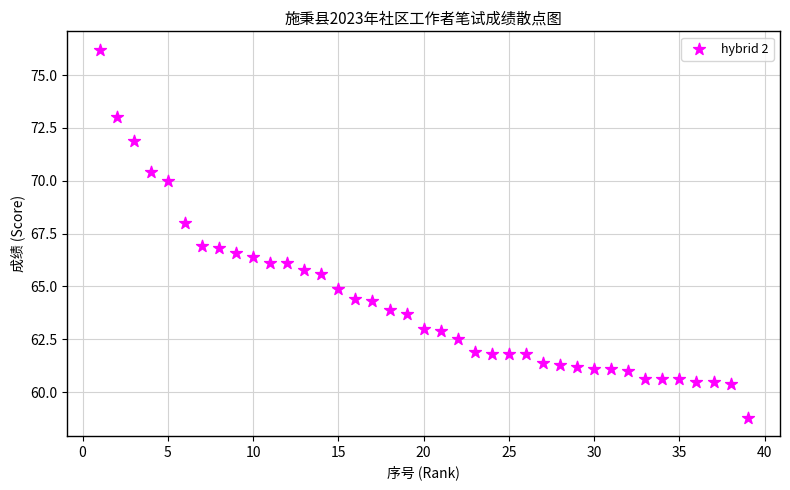

What is the range of Y values (max minus min)?

17.4